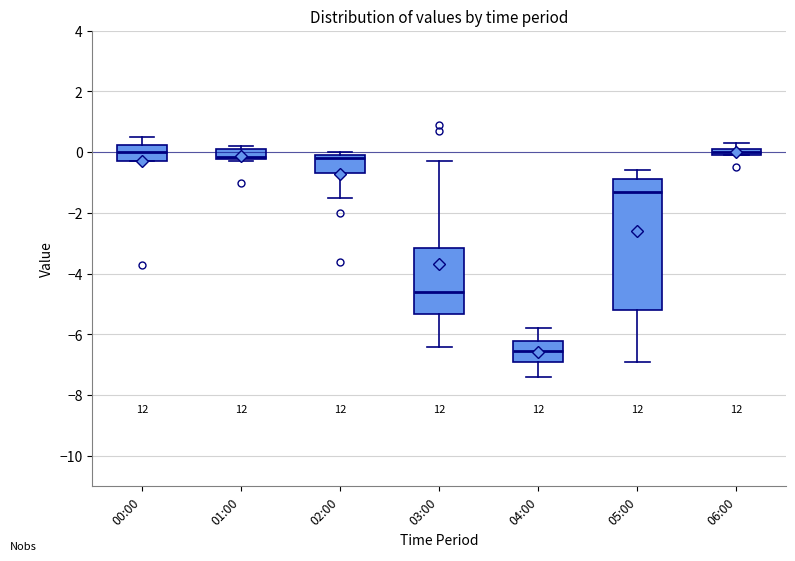

Comparing the boxes themselves (not the whiskers), which one is the tallest?

05:00